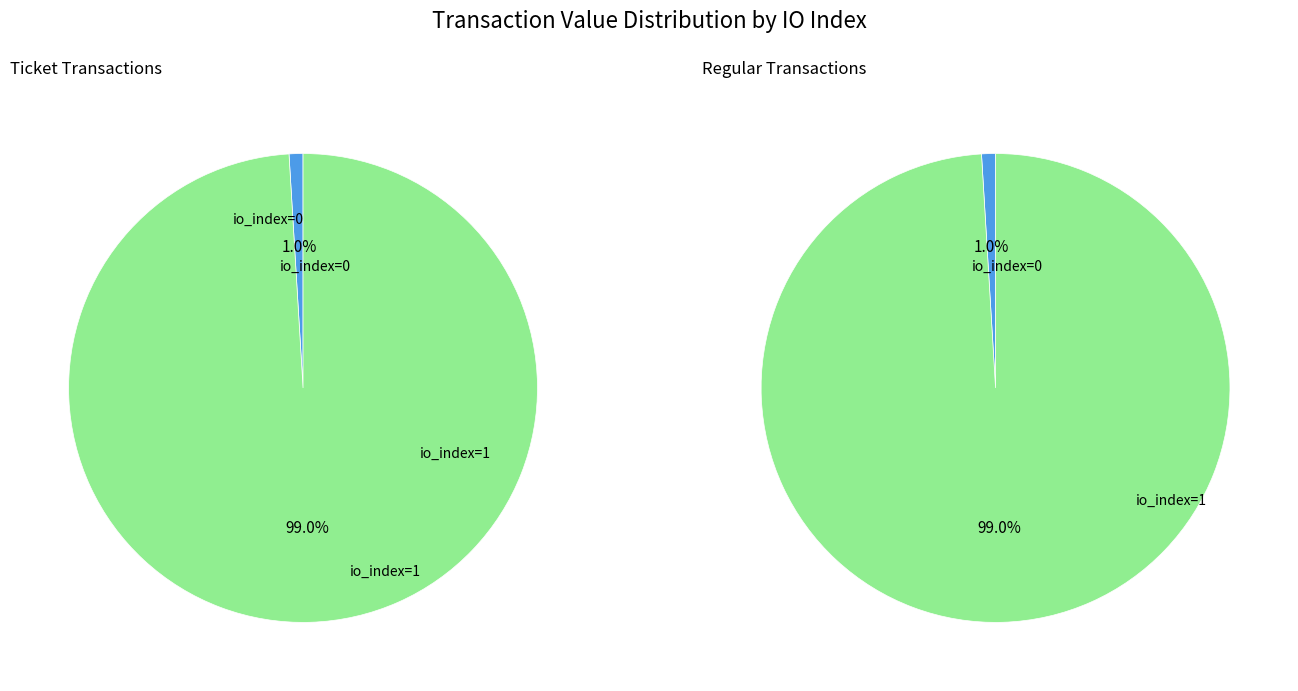

Which series changed the most between io_index=0 and io_index=1?

Ticket